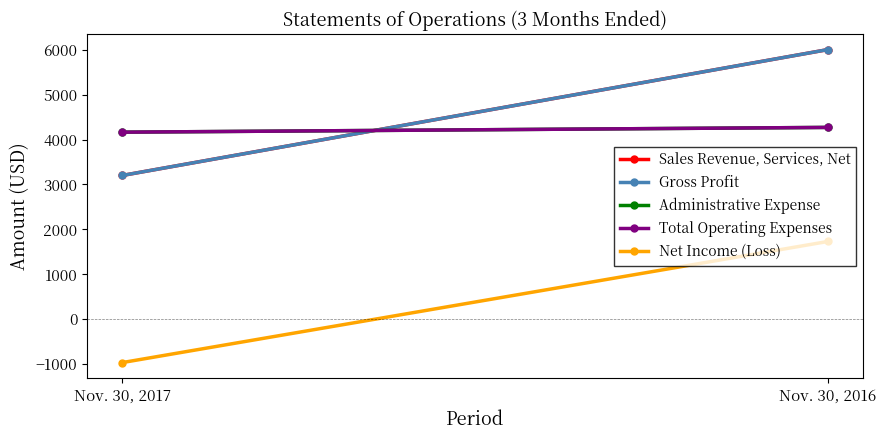

Between Nov. 30, 2017 and Nov. 30, 2016, which series saw the biggest shift?

Sales Revenue, Services, Net